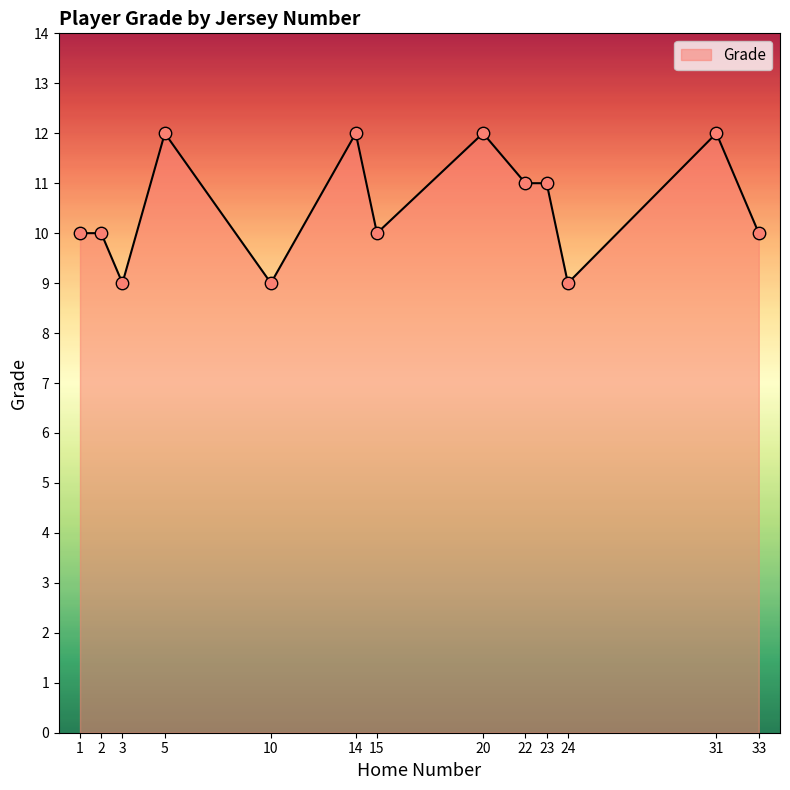

Between 33 and 14, which is larger?

14